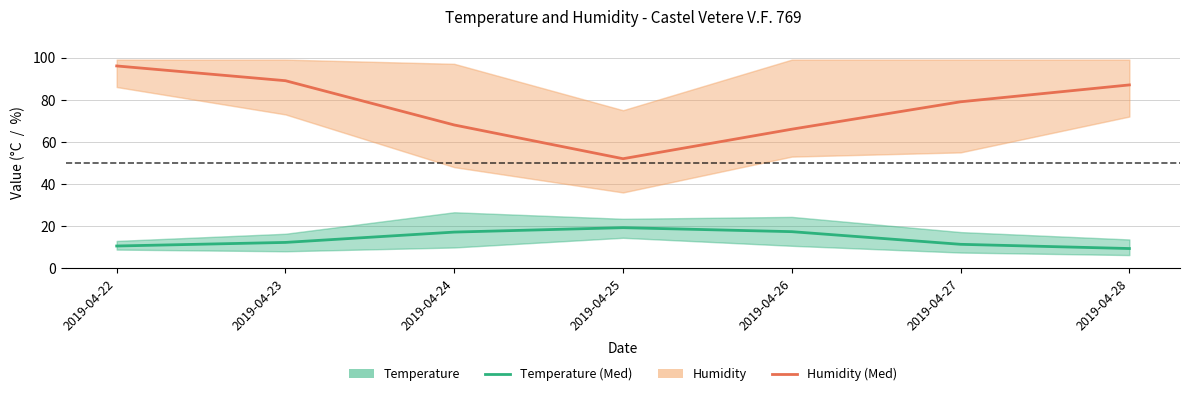

Which has a higher value, 2019-04-26 or 2019-04-24?

2019-04-26